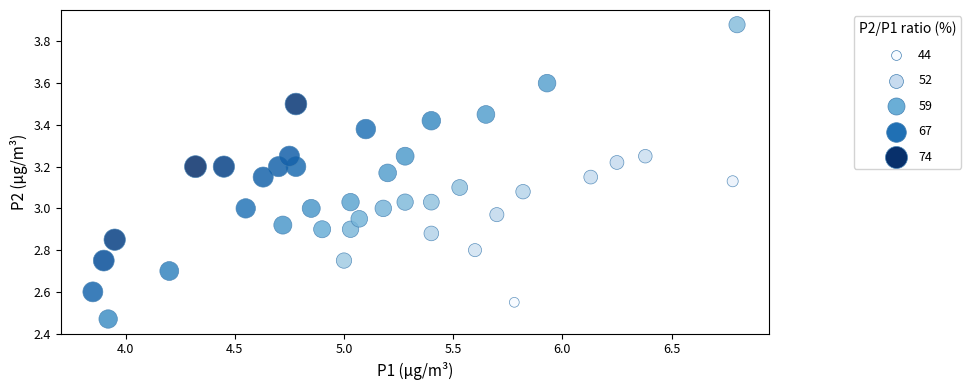

What is the range of Y values (max minus min)?

1.4